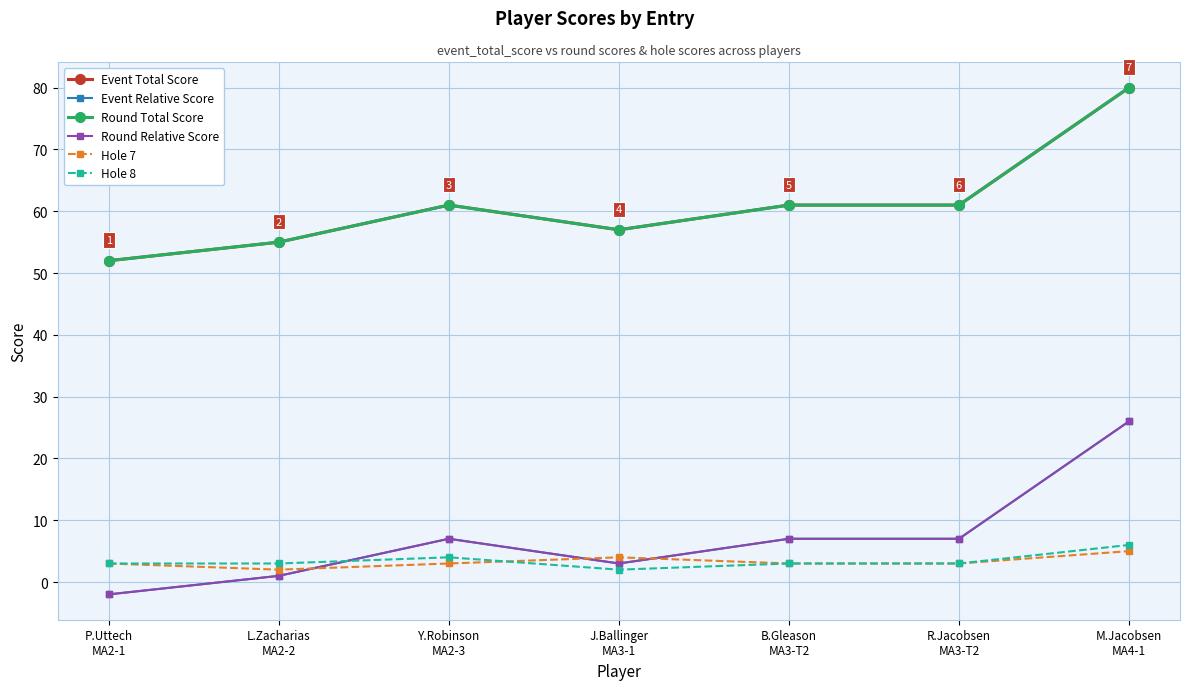

Between L.Zacharias
MA2-2 and M.Jacobsen
MA4-1, which series saw the biggest shift?

Event Total Score